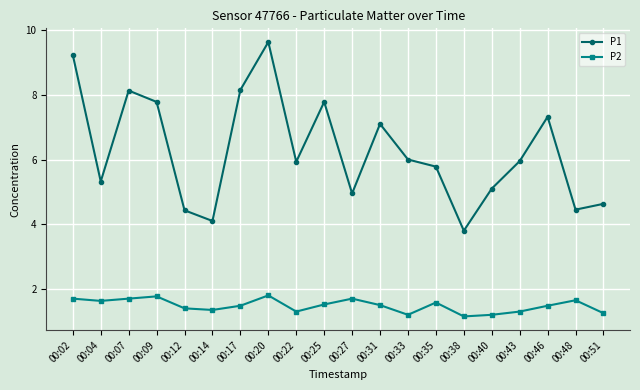

Rank the series by their maximum value, from highest to lowest.

P1, P2